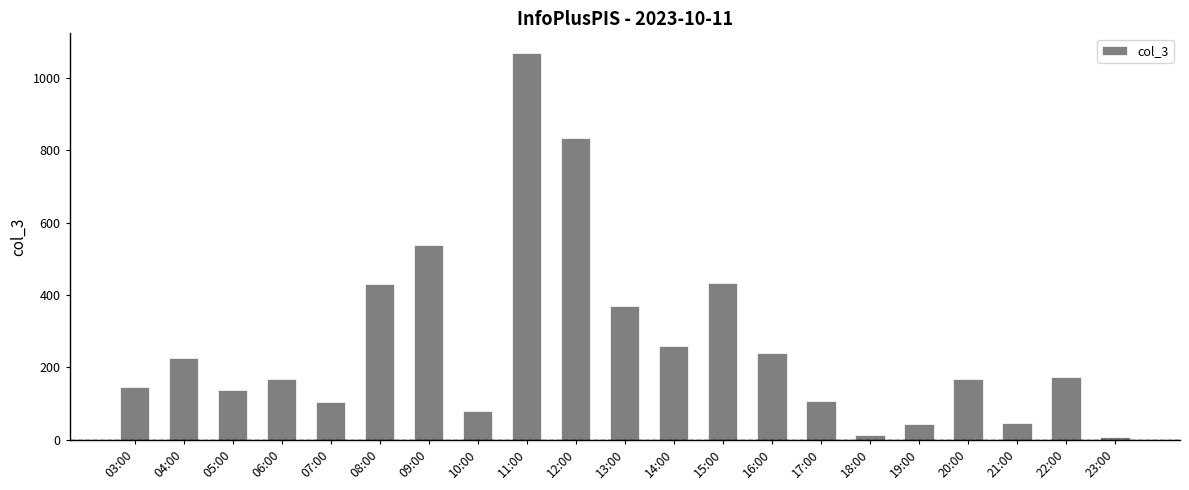

The chart shows a value of 7 at 23:00. True or false?

True